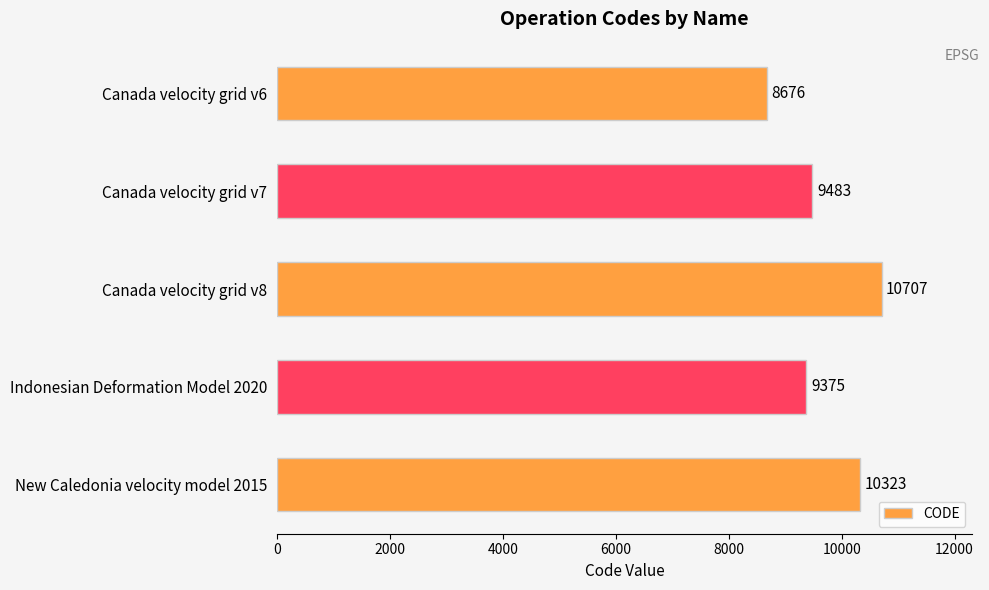

What value does the data have at Canada velocity grid v8, to the nearest 50?

10700